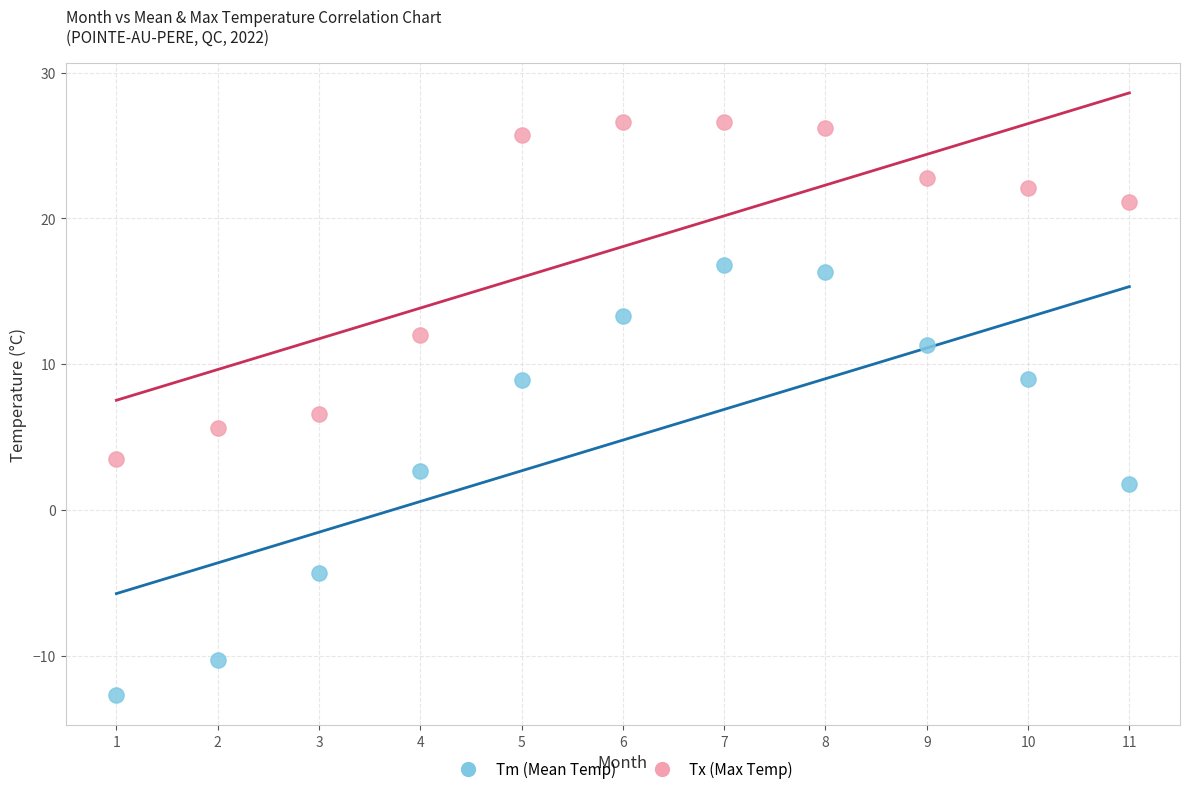

Which series reaches the maximum Y coordinate?

Tx (Max Temp)